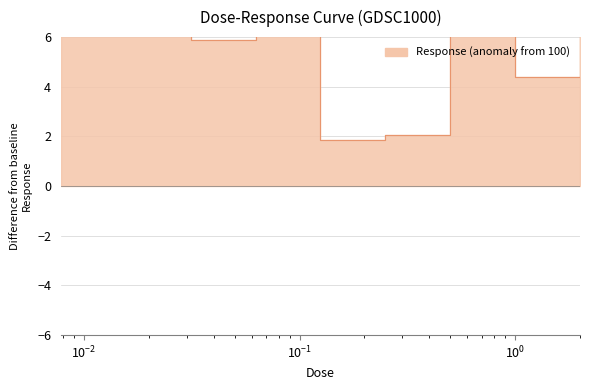

How many data points are less than 6?

4